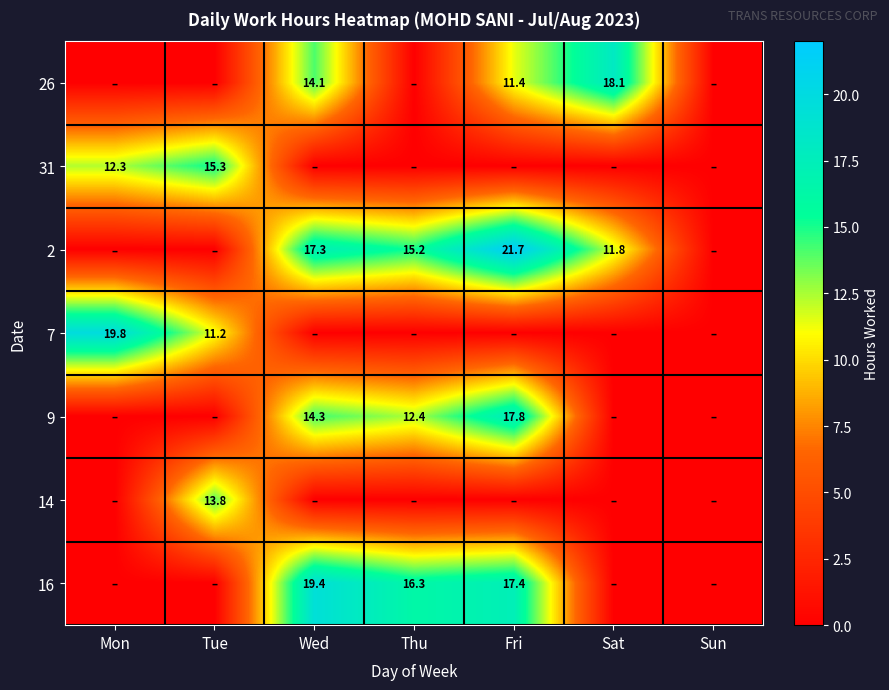

Is it true that 31 equals 6.4 at Tue?

False